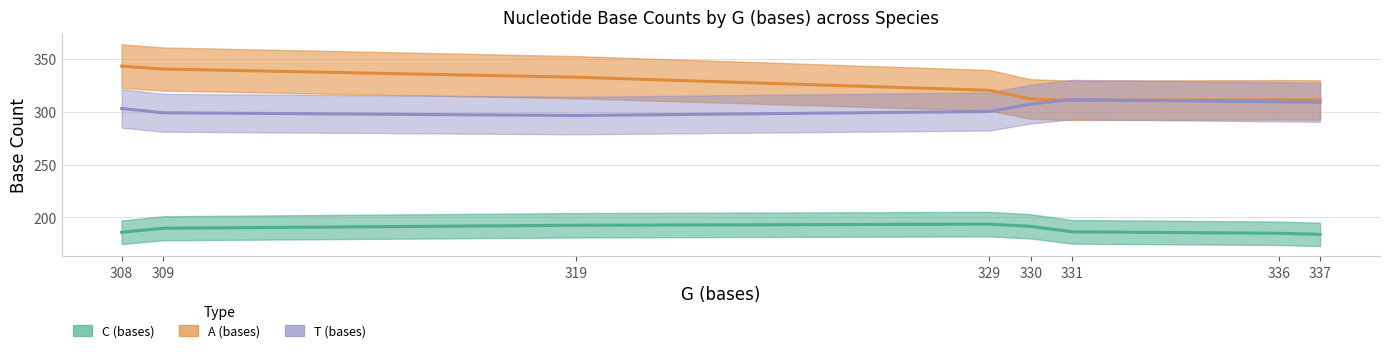

What is the difference between the second highest and minimum values in the A (bases) series?

33